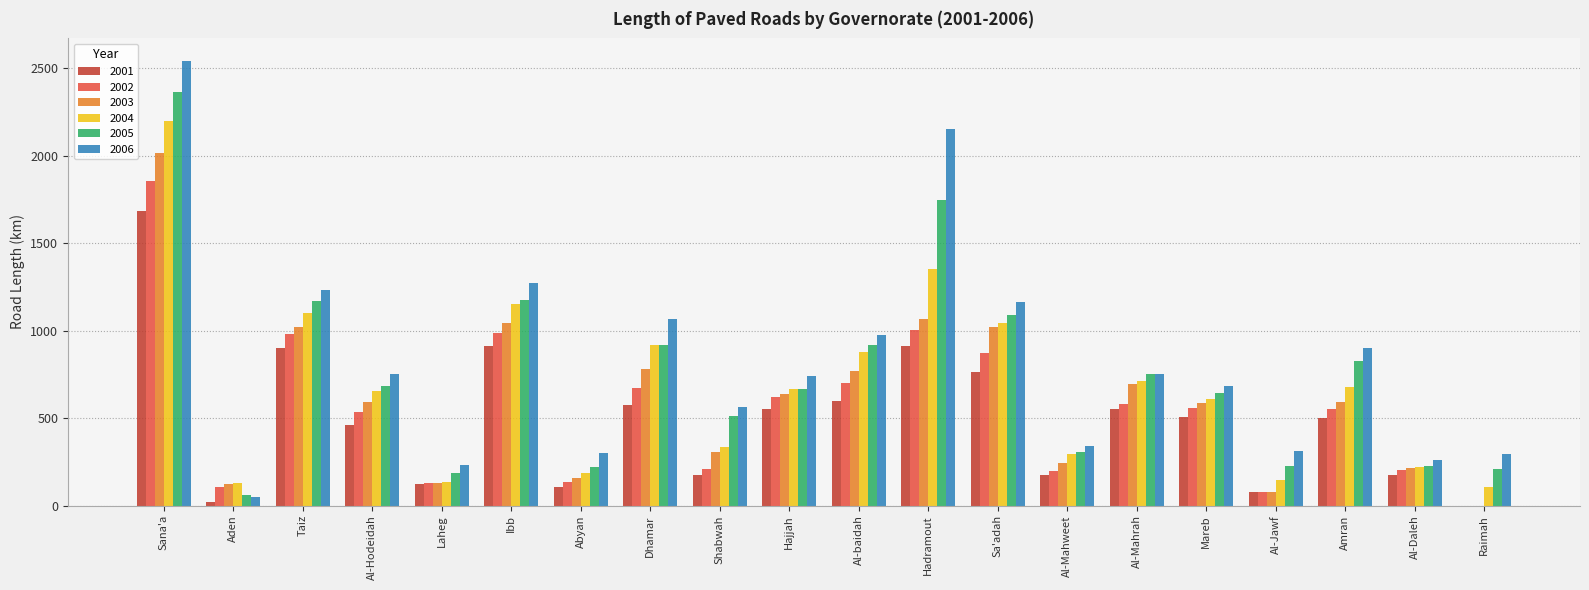

How many groups of bars are there?

20